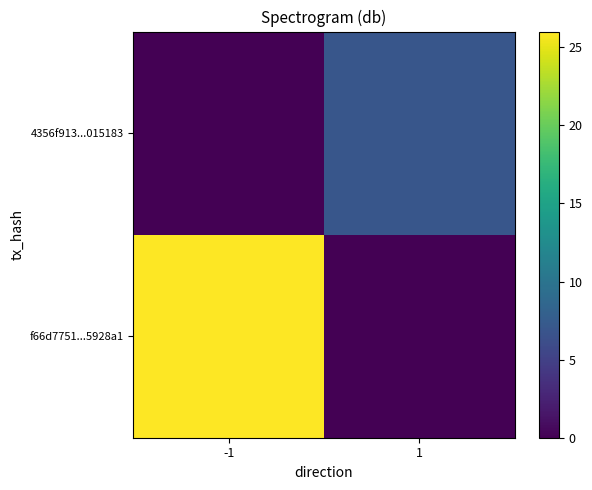

Rank the series at -1 from highest to lowest value.

f66d7751...5928a1, 4356f913...015183